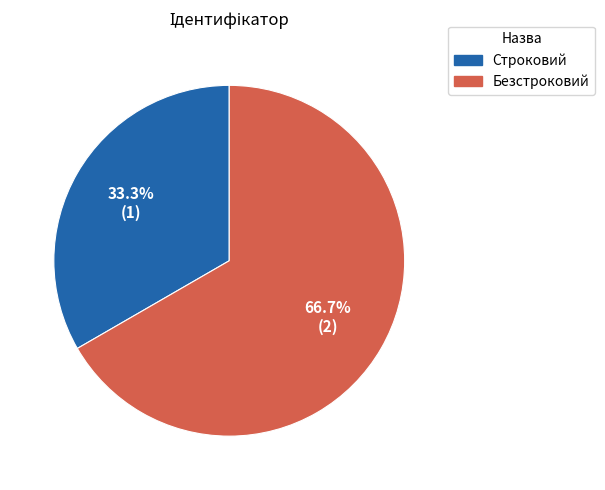

True or false: Безстроковий accounts for 79% of the total.

False